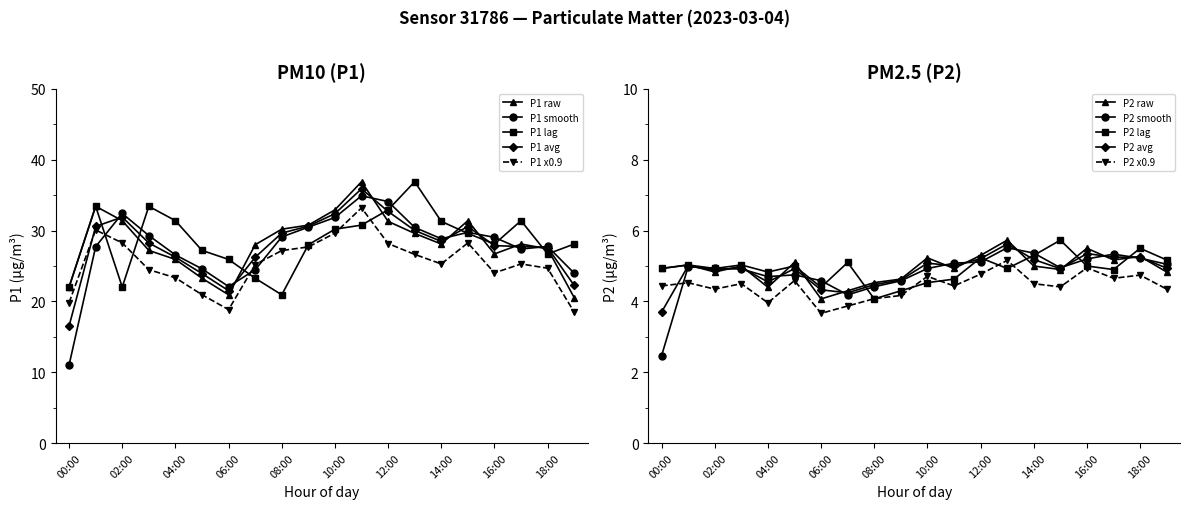

Is the value of P1 at 09:00 greater than the value of P2 at 18:00?

Yes